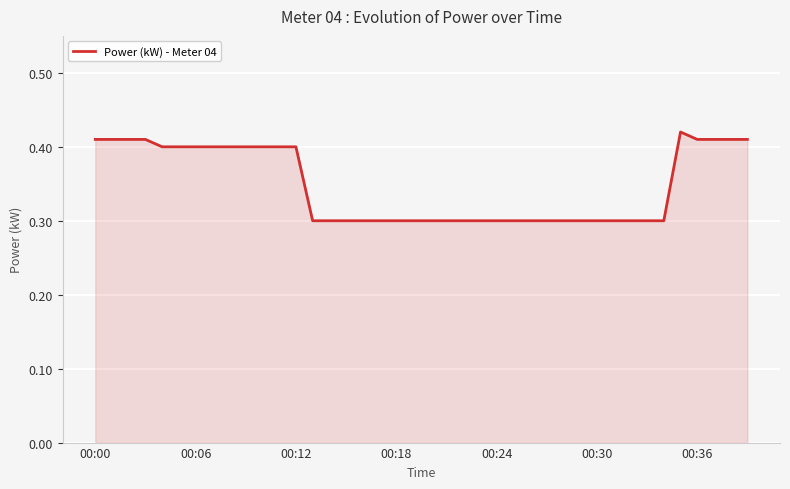

What is the smallest value displayed?

0.3